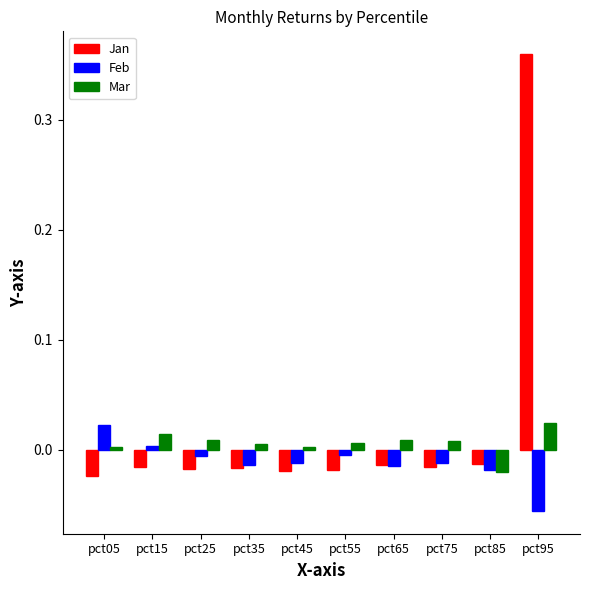

True or false: Jan has a value of -0.0 at pct65.

True